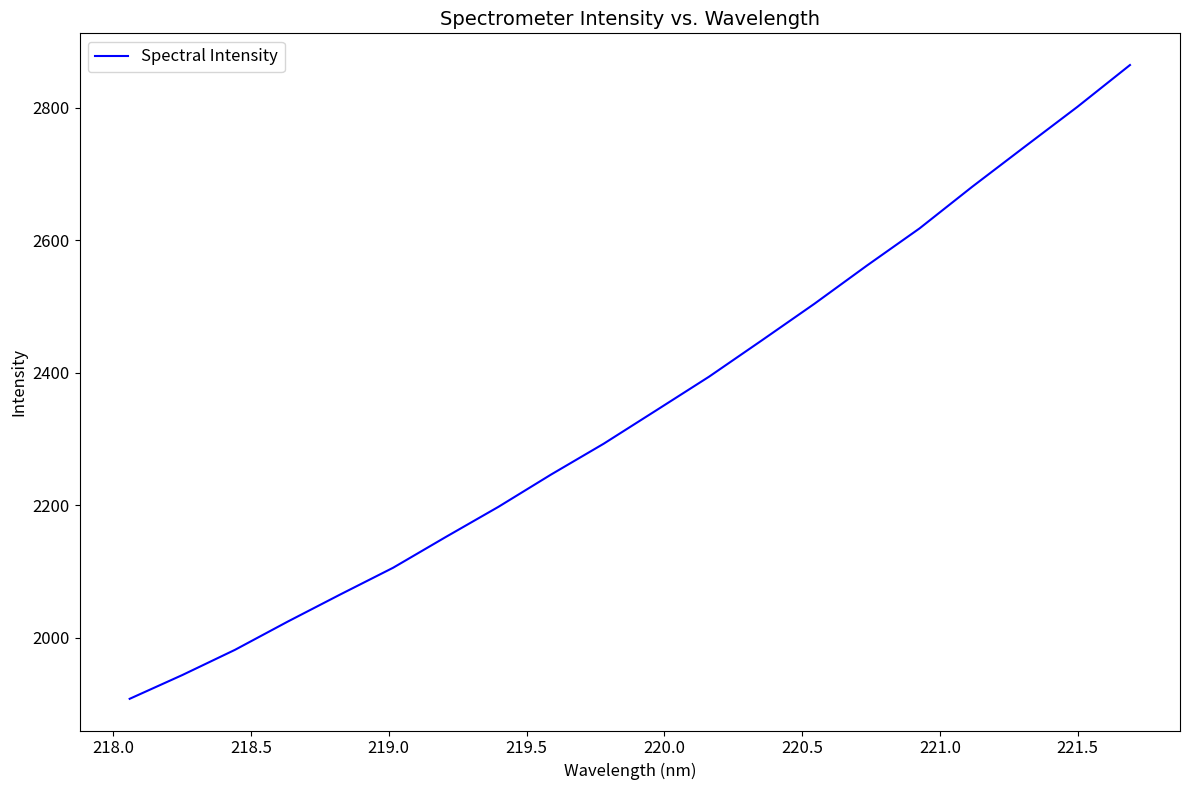

Count the number of values greater than 2343.

10